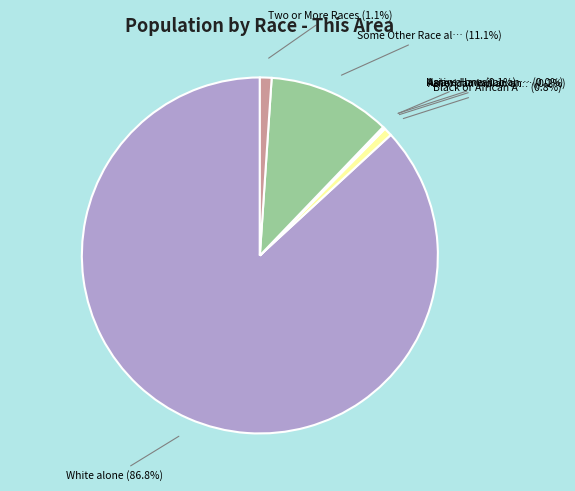

How much of the chart is everything except Native Hawaiian and Other Pacific Islander?

100.0%